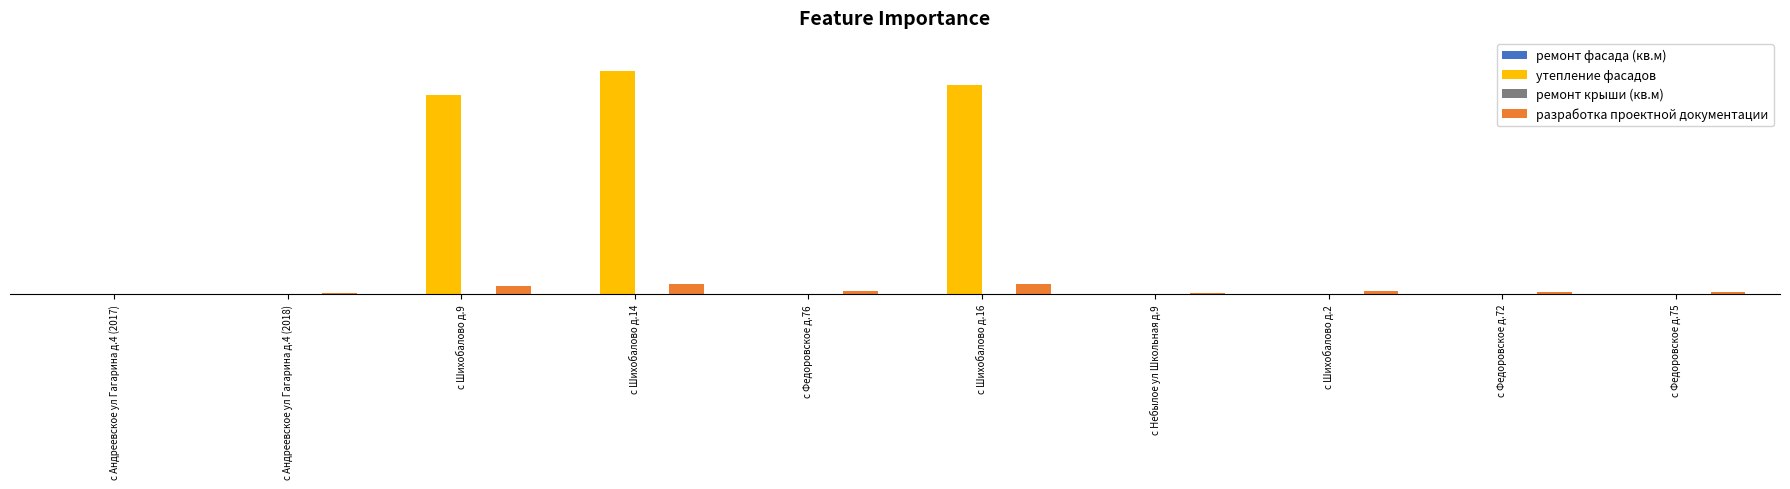

Which series has the widest spread of values?

утепление фасадов